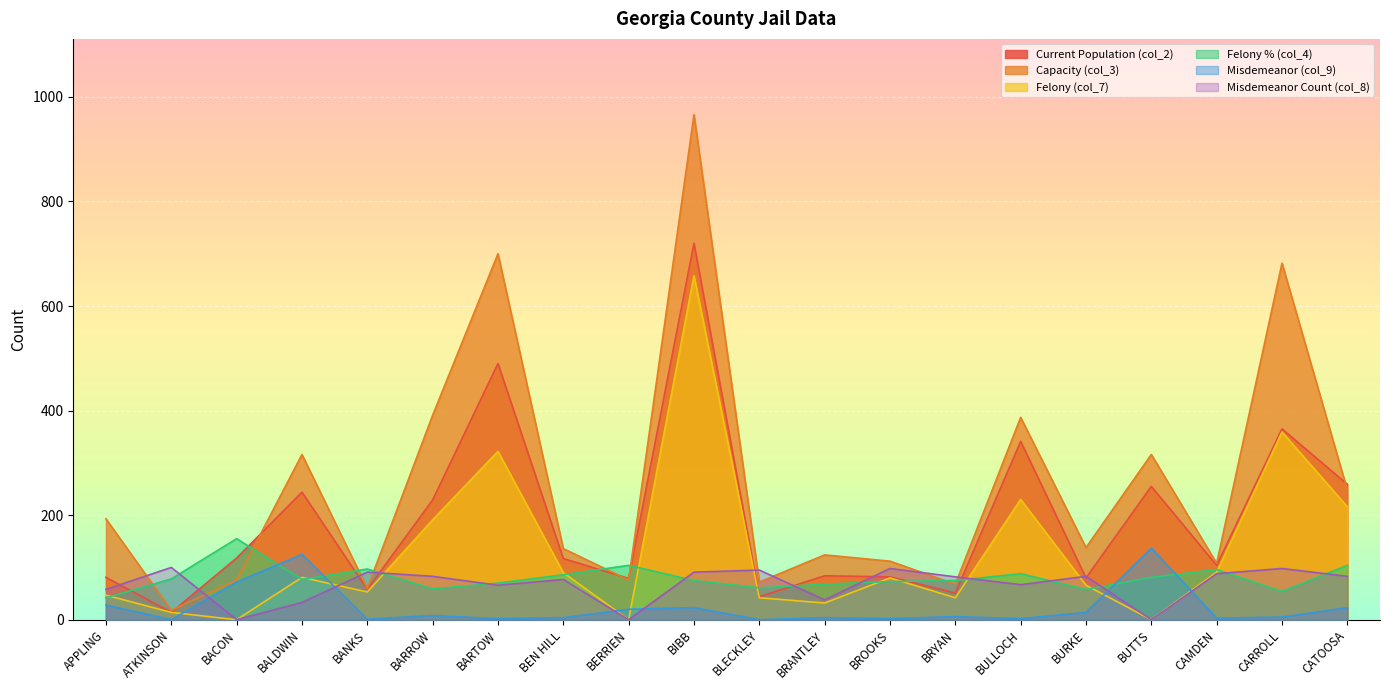

What is the label of the 11th point from the left?

BLECKLEY